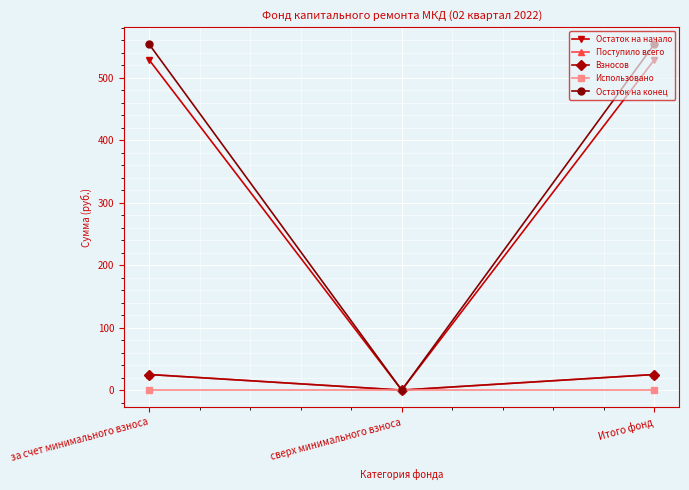

Reading right to left, what are all the values shown in this chart?

Остаток на начало: Итого фонд=528.6	сверх минимального взноса=0.0	за счет минимального взноса=528.6
Поступило всего: Итого фонд=25.0	сверх минимального взноса=0.0	за счет минимального взноса=25.0
Взносов: Итого фонд=25.0	сверх минимального взноса=0.0	за счет минимального взноса=25.0
Использовано: Итого фонд=0.0	сверх минимального взноса=0.0	за счет минимального взноса=0.0
Остаток на конец: Итого фонд=553.6	сверх минимального взноса=0.0	за счет минимального взноса=553.6